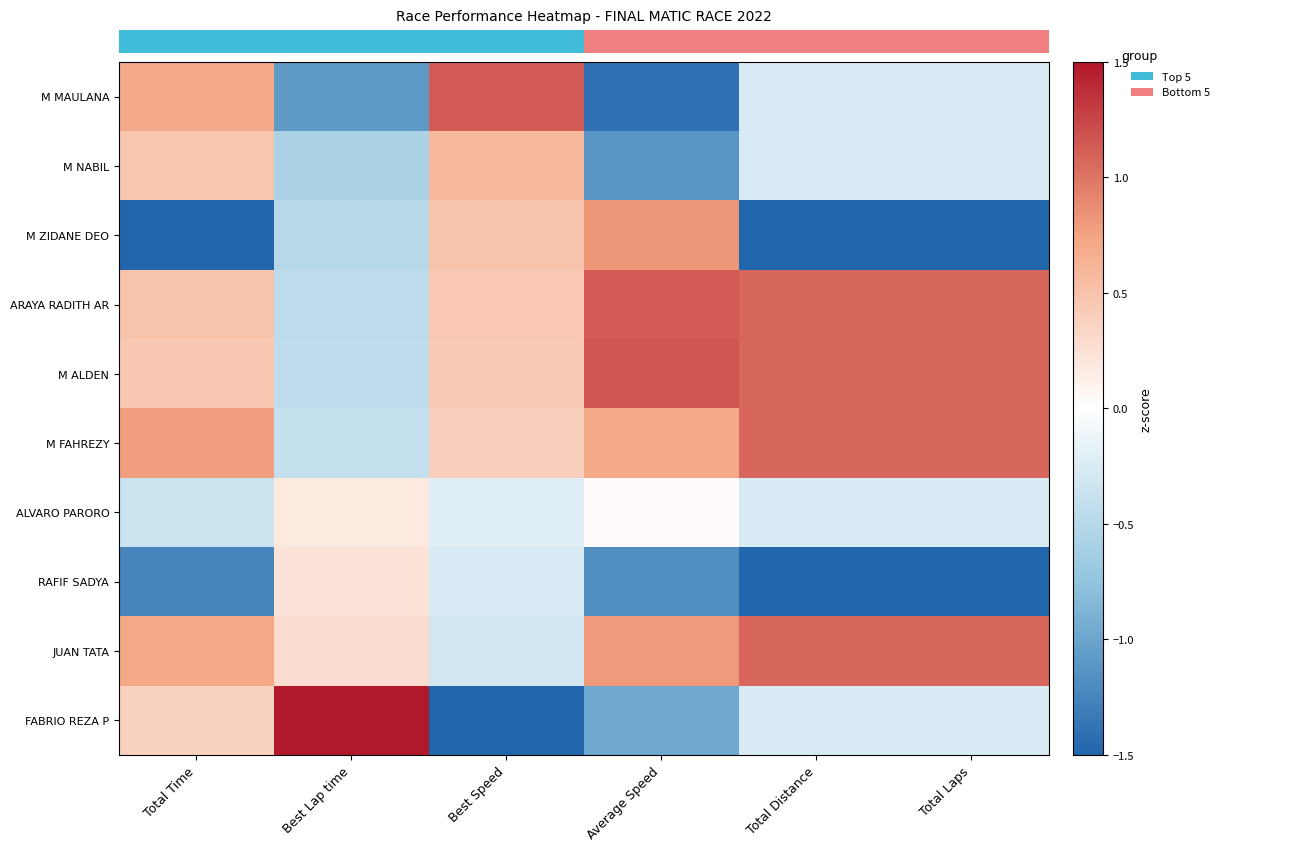

How many values in the JUAN TATA series are below 0?

1